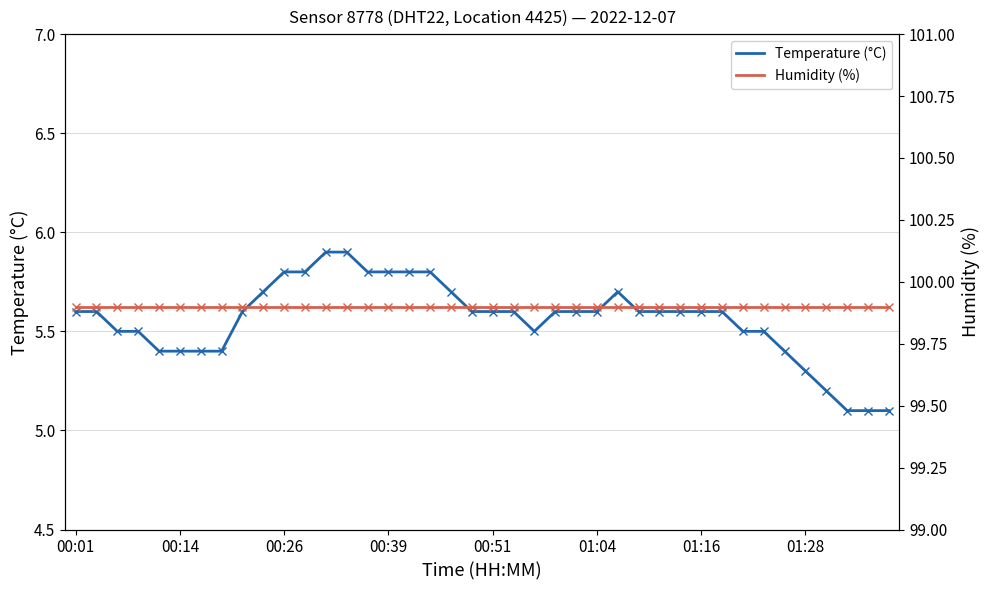

Between 26 and 35, which is larger?

26